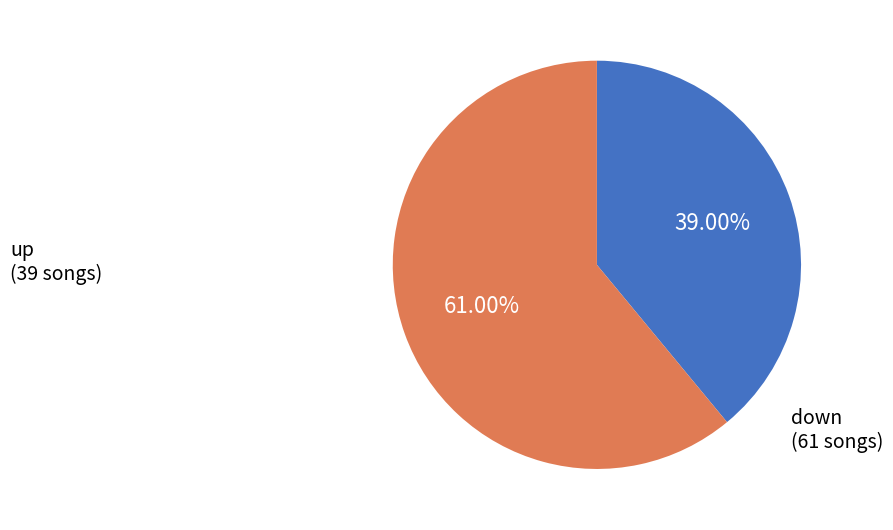

Is there any slice that represents more than half of the pie?

Yes